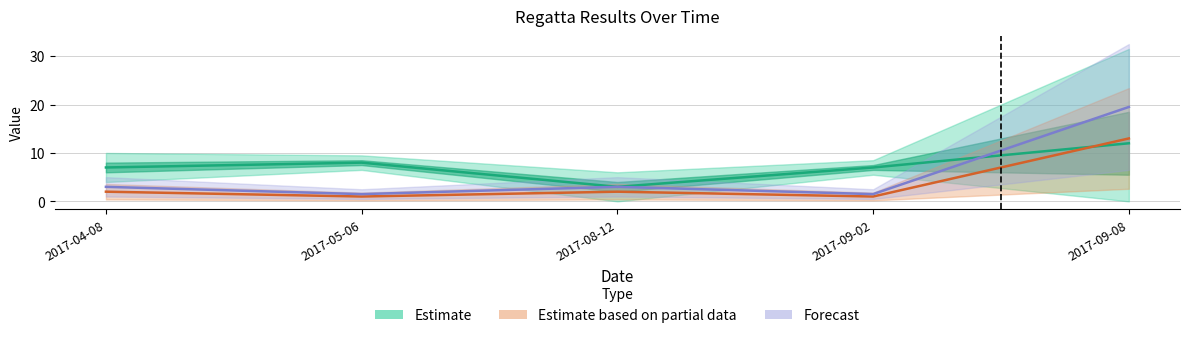

How many data points in Pořadí are above 2?

1